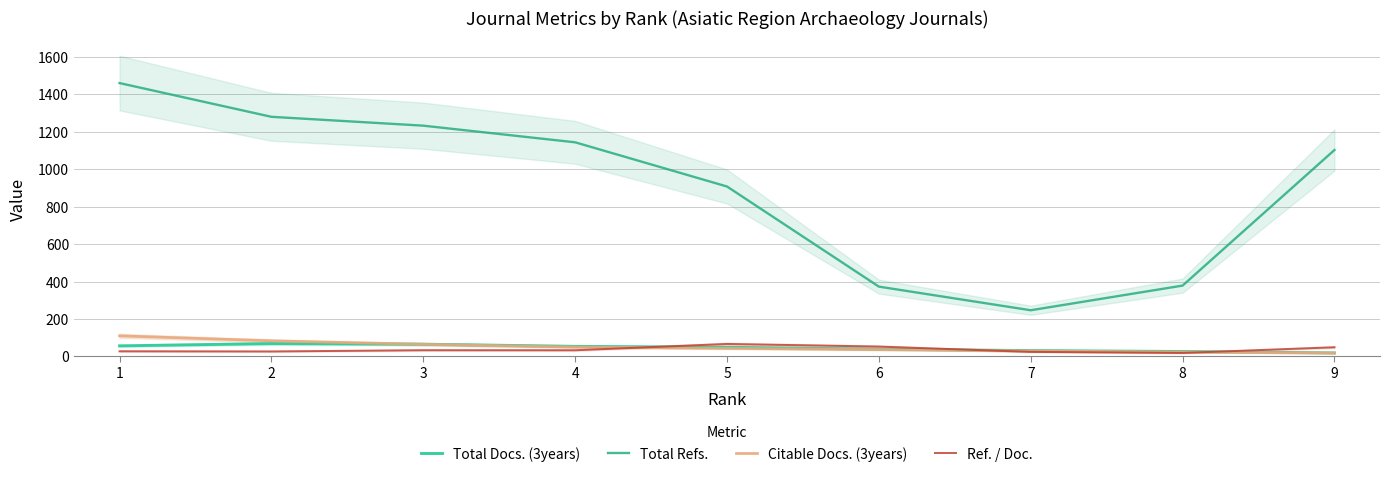

How many lines are shown in the chart?

4